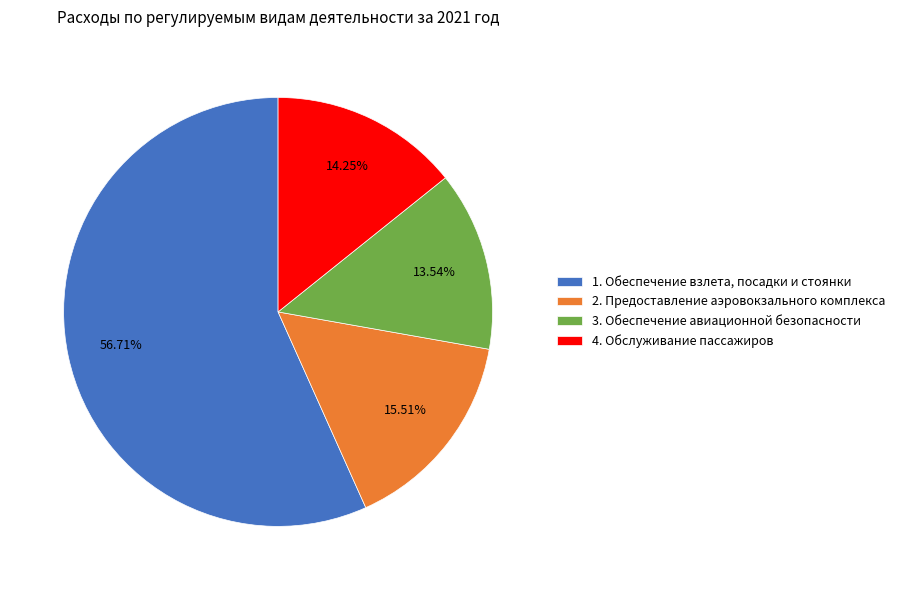

To the nearest percent, what portion does 2. Предоставление аэровокзального комплекса represent?

16%